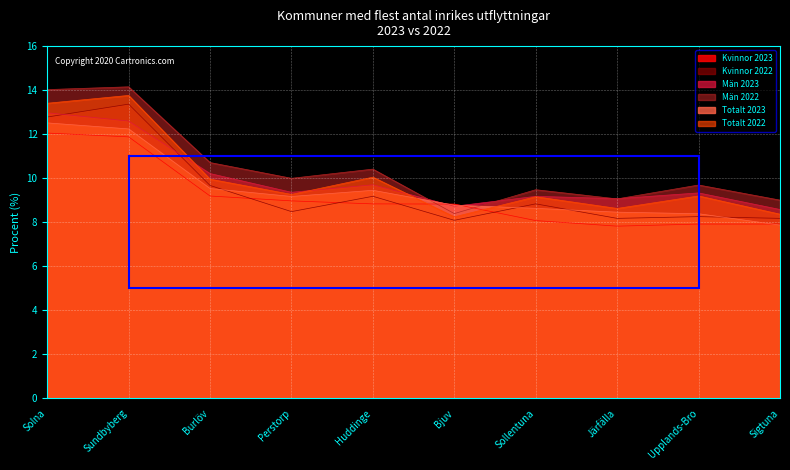

How many interior local valleys does the Män 2023 series have?

3